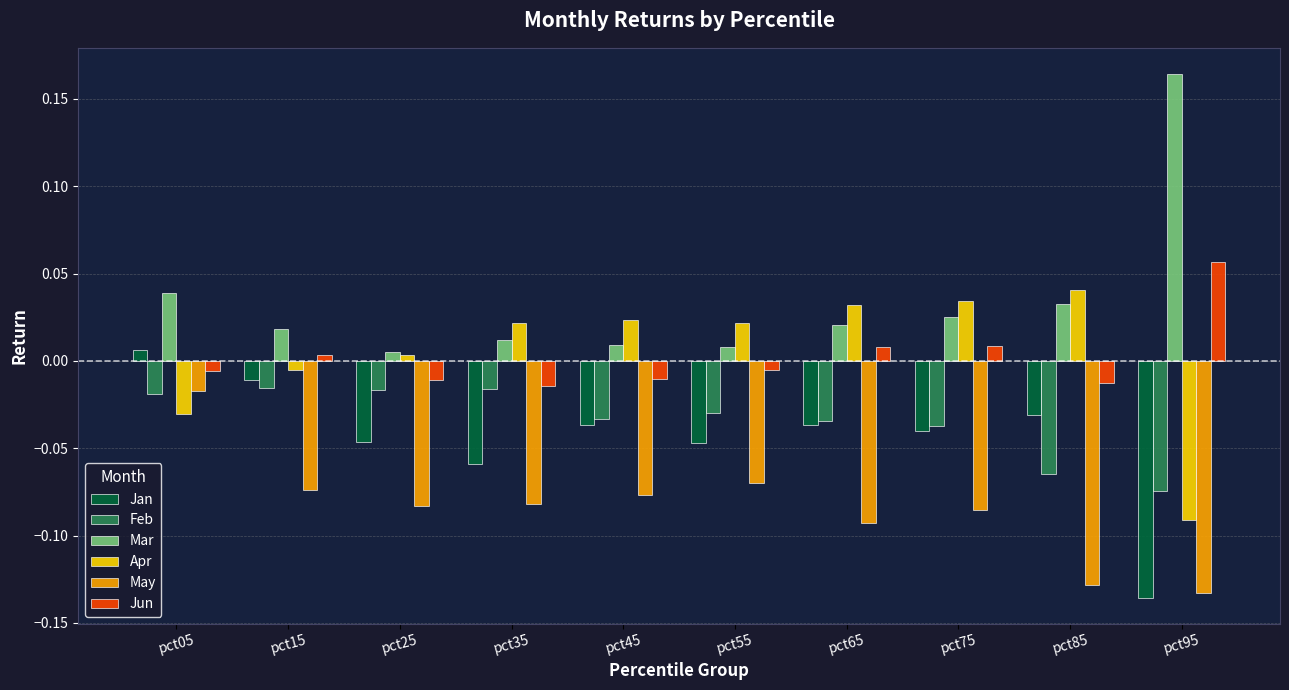

Which series changed the most between pct45 and pct95?

Mar